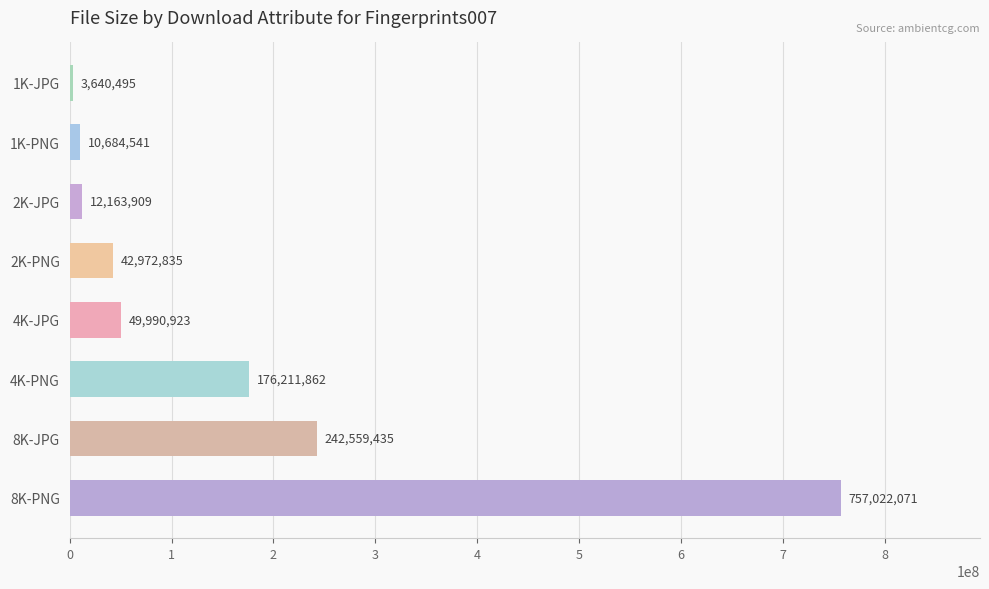

What is the label of the 7th bar from the bottom?

1K-PNG